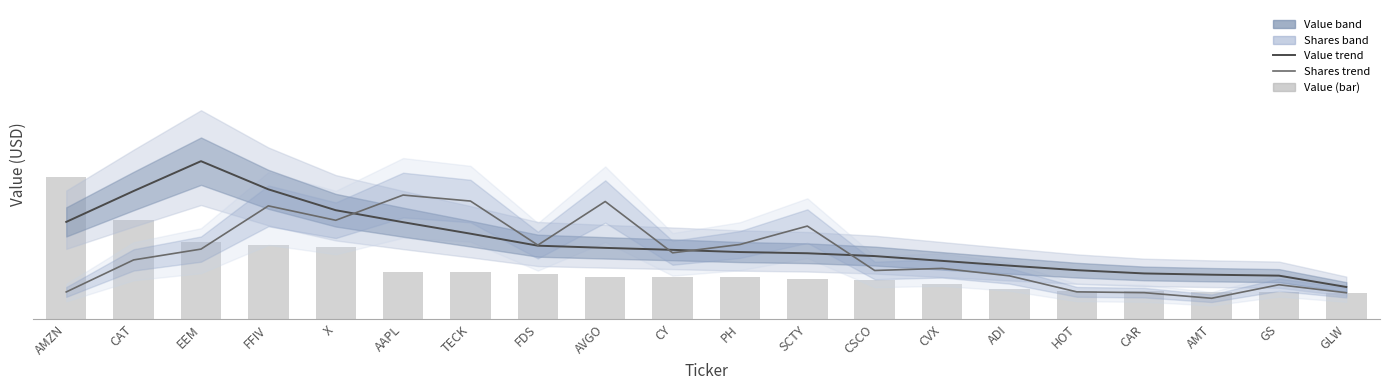

Is it true that Value trend equals 55564250.0 at TECK?

True